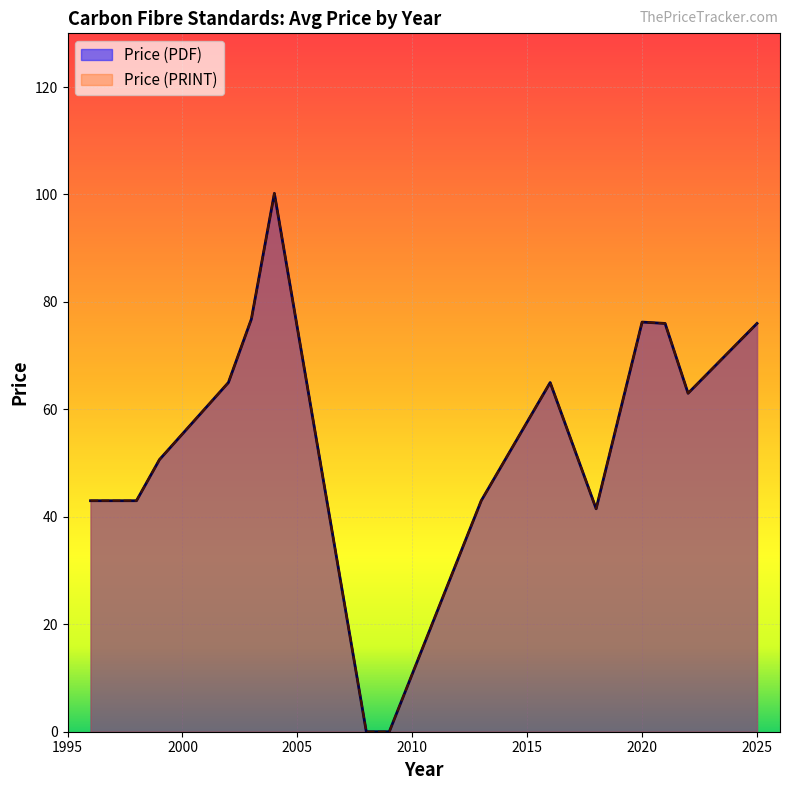

True or false: Price (PRINT) and Price (PDF) cross at least once.

False